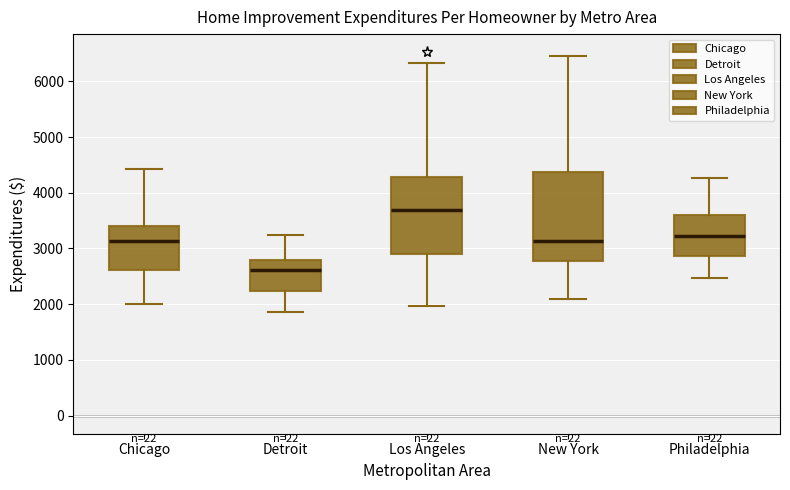

Comparing the boxes themselves (not the whiskers), which one is the tallest?

New York